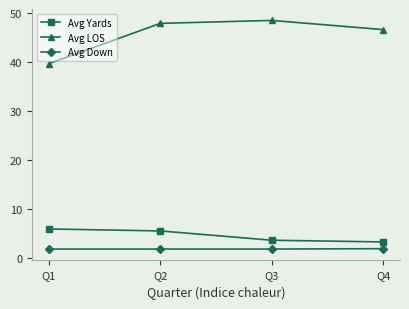

How many lines are shown in the chart?

3